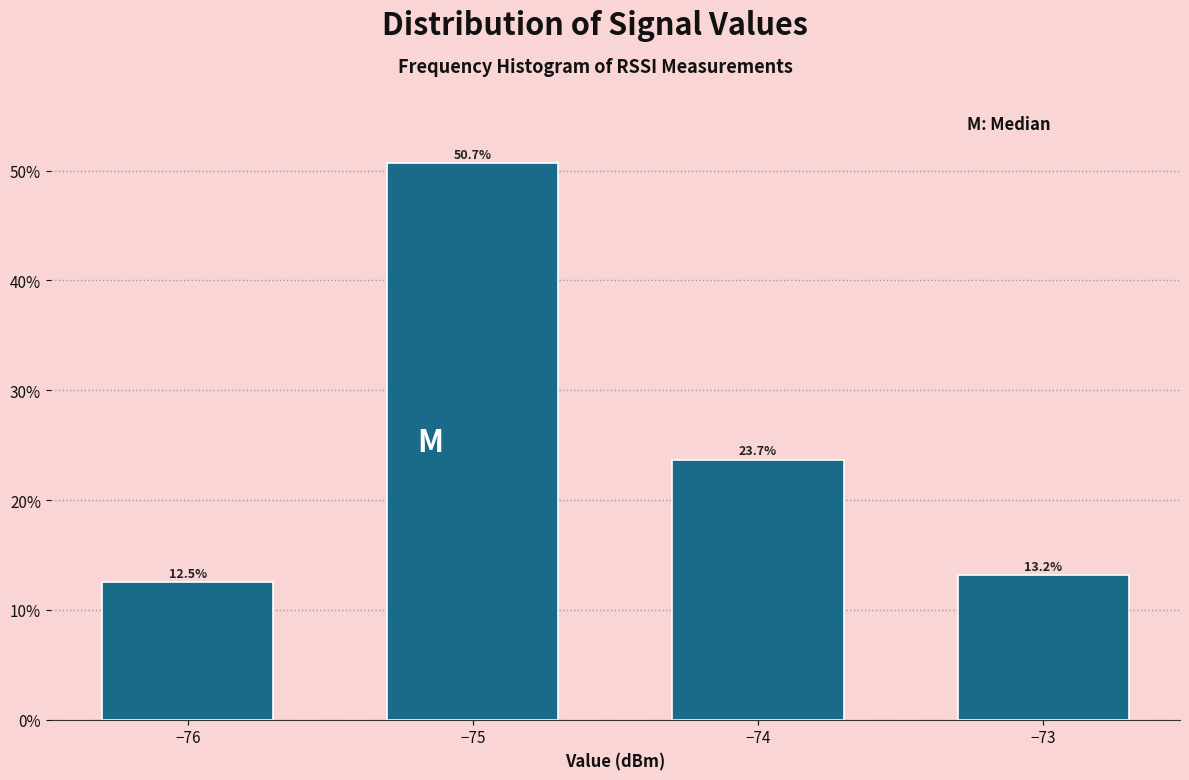

Reading right to left, extract all data points from this chart.

13.2	23.7	50.7	12.5